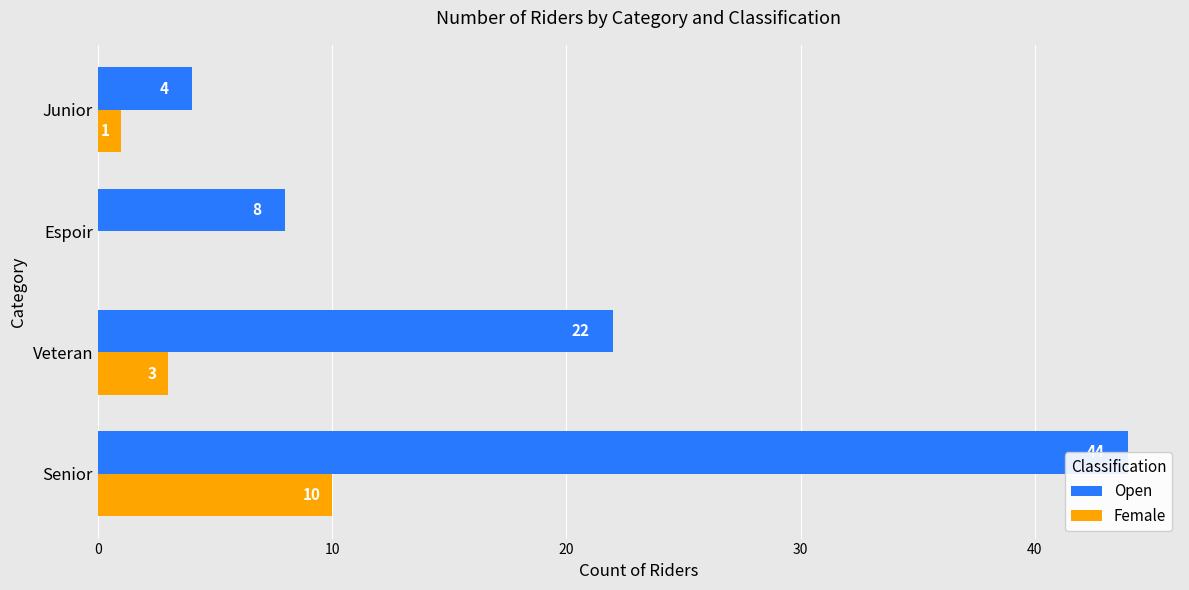

Reading left to right, what are all the values shown in this chart?

Open: 0=44	10=22	20=8	30=4
Female: 0=10	10=3	20=0	30=1